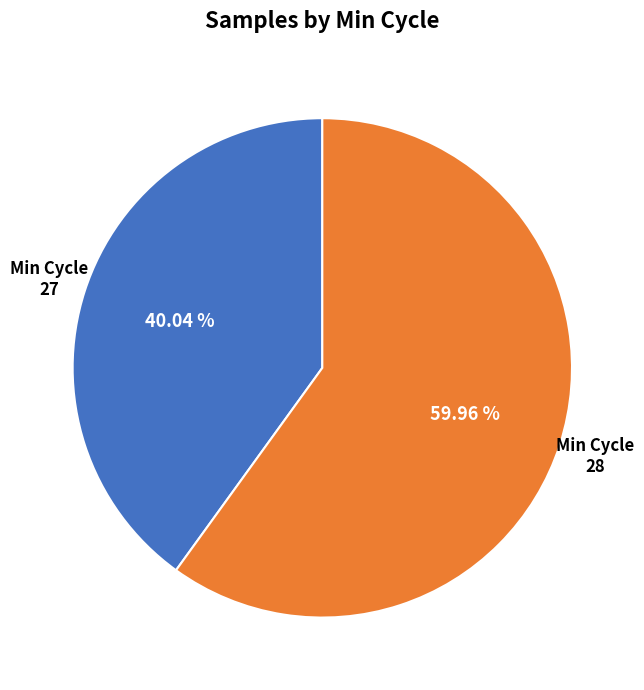

Rank the categories by value from highest to lowest.

Min Cycle 28, Min Cycle 27